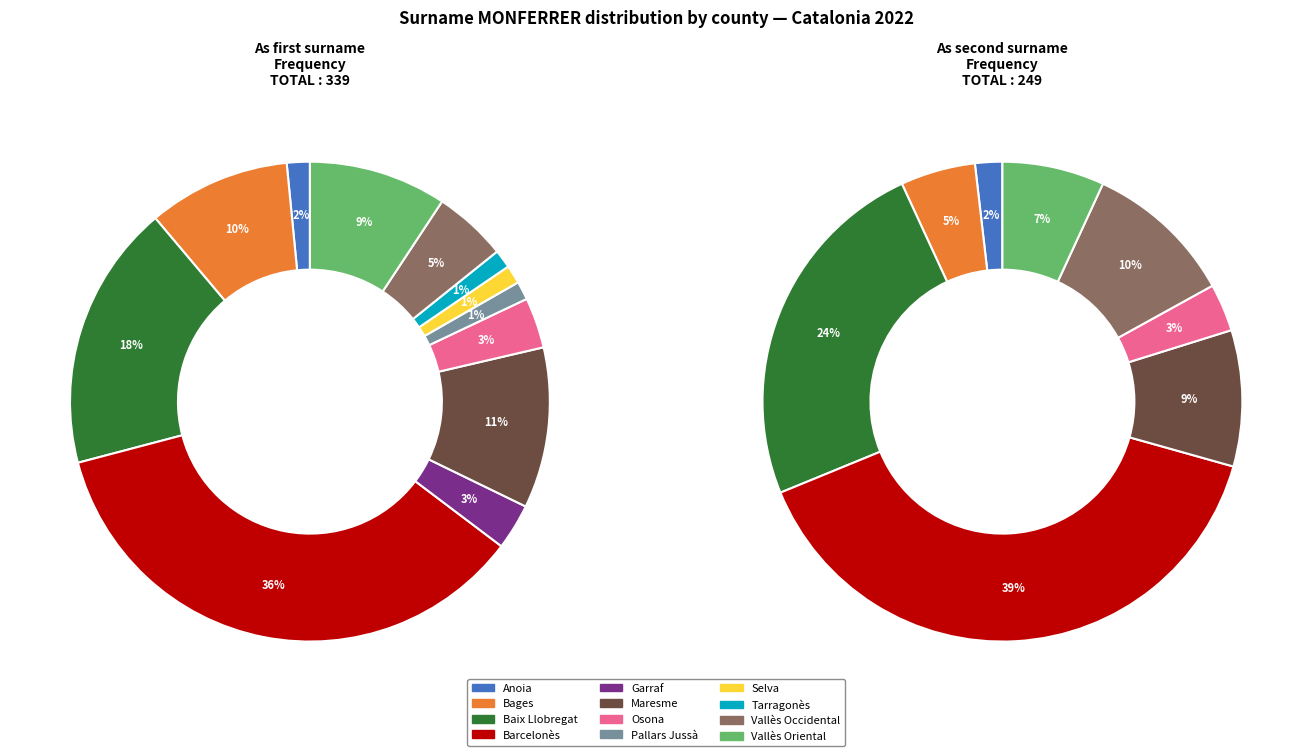

The Anoia slice represents 2% of the pie. True or false?

True